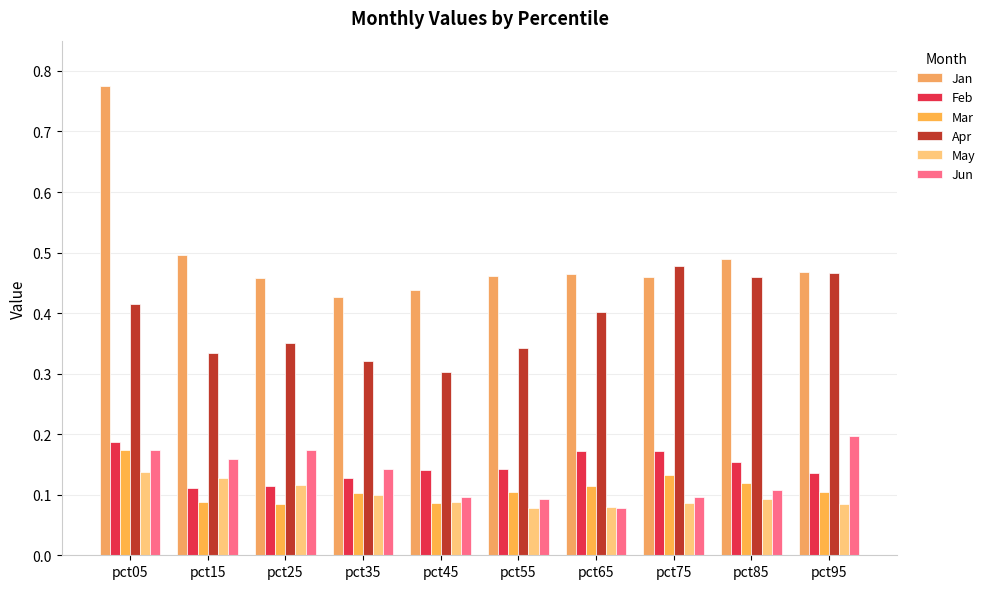

Is it true that Mar equals 0.2 at pct05?

True